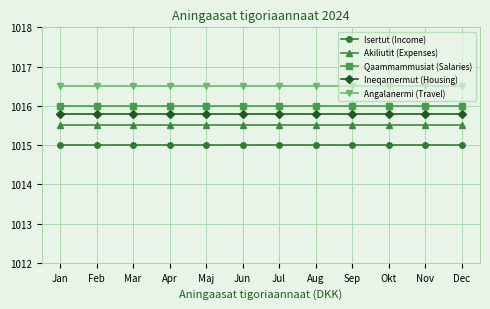

What is the label of the 4th point from the left?

Apr